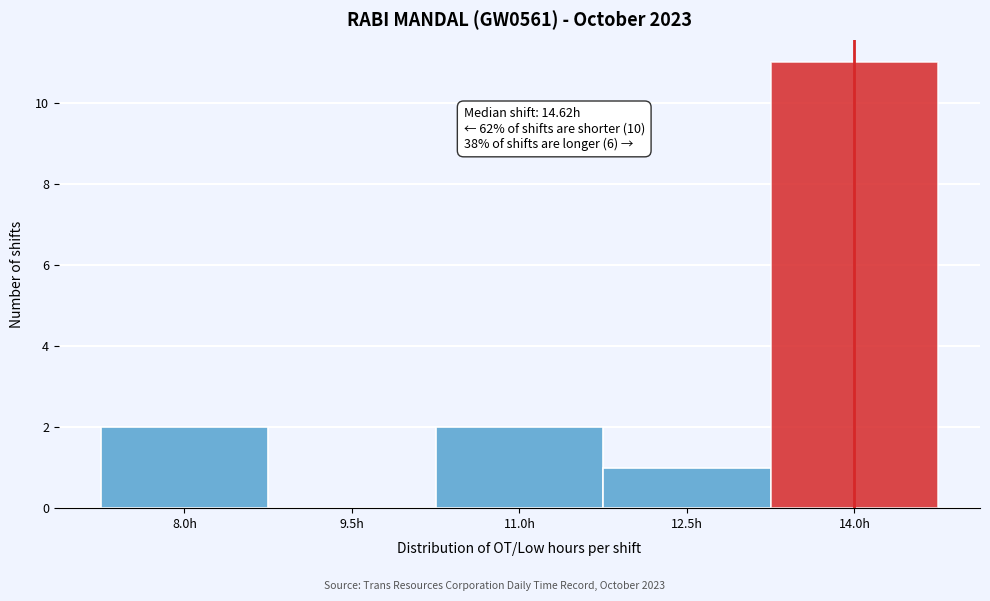

Reading right to left, list all the values displayed in this chart.

14.0h=11	12.5h=1	11.0h=2	9.5h=0	8.0h=2